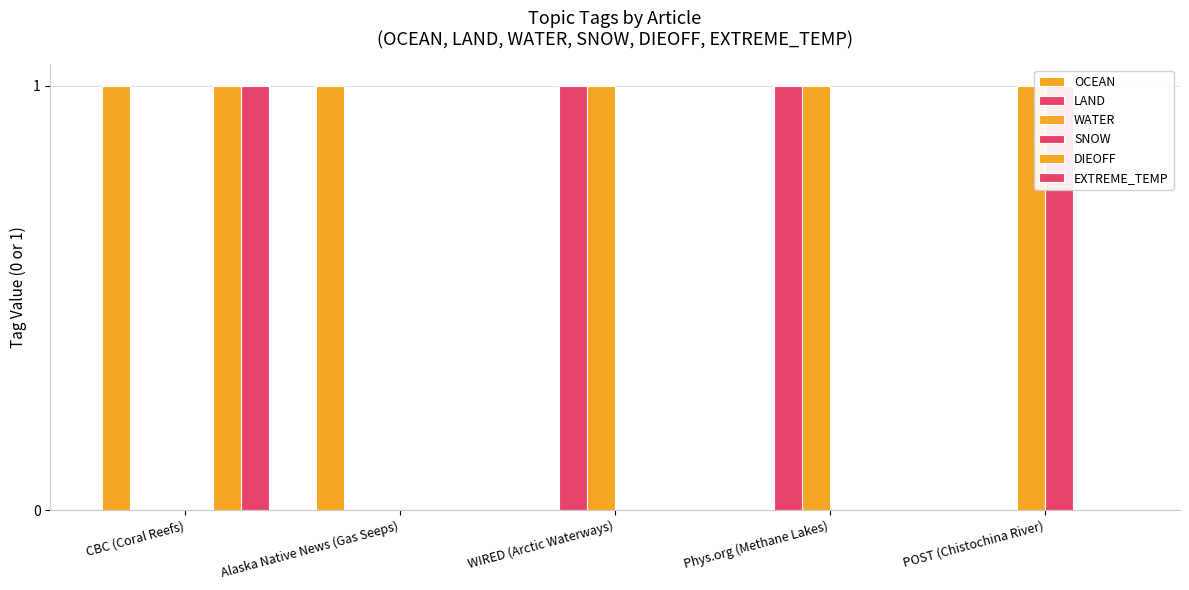

At which category is the sum across all series the highest?

CBC (Coral Reefs)